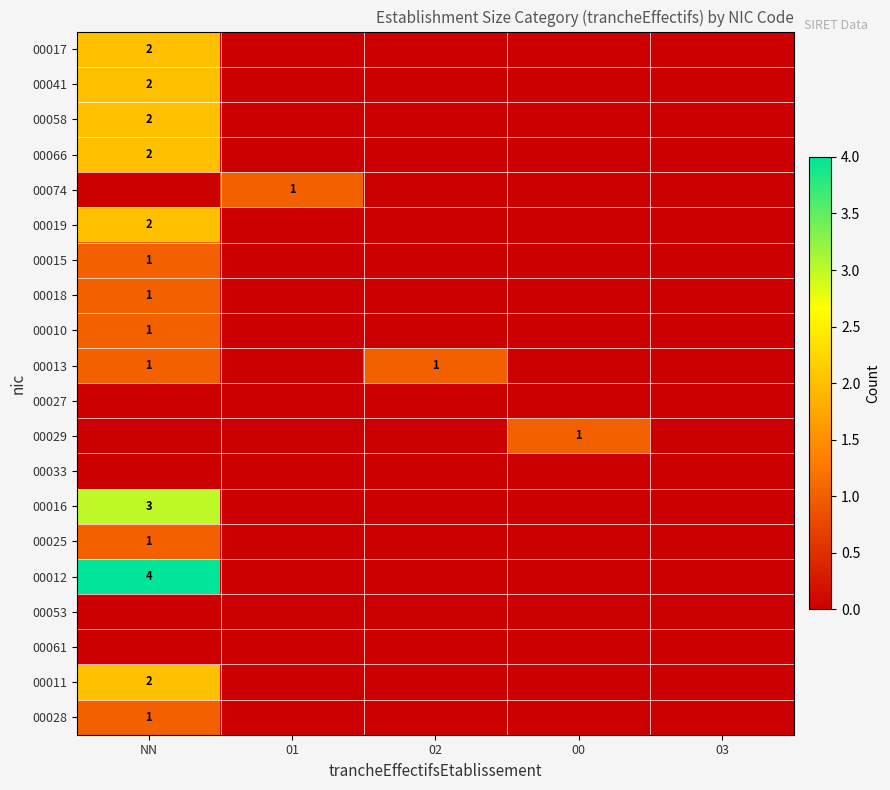

The 00017 series shows 3 at NN. True or false?

False